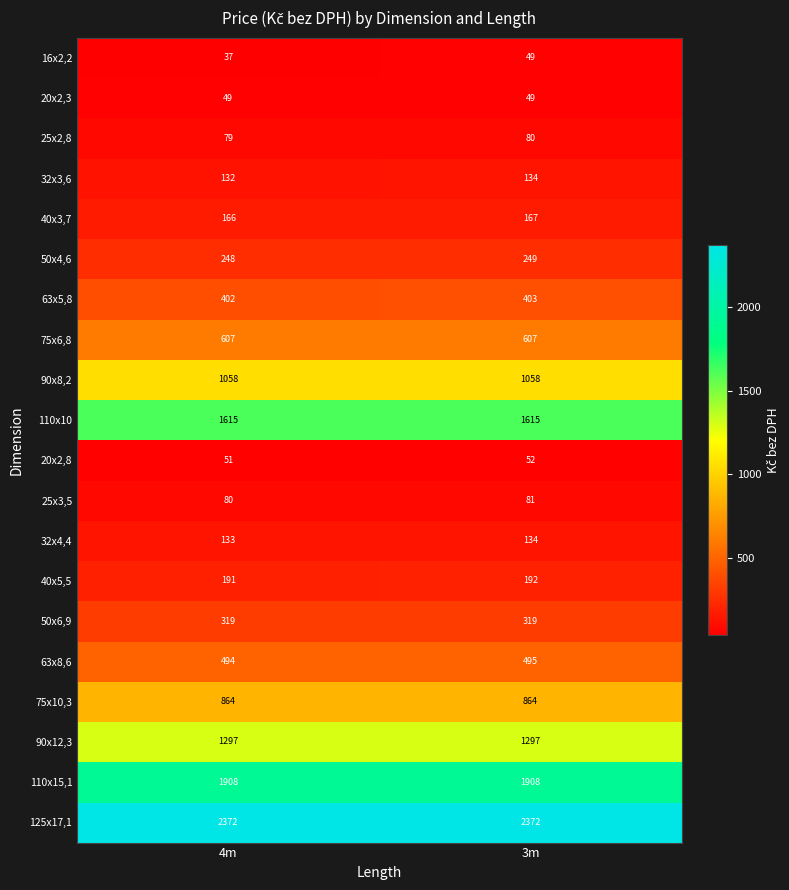

What is the spread (max minus min) of values at 4m?

2335